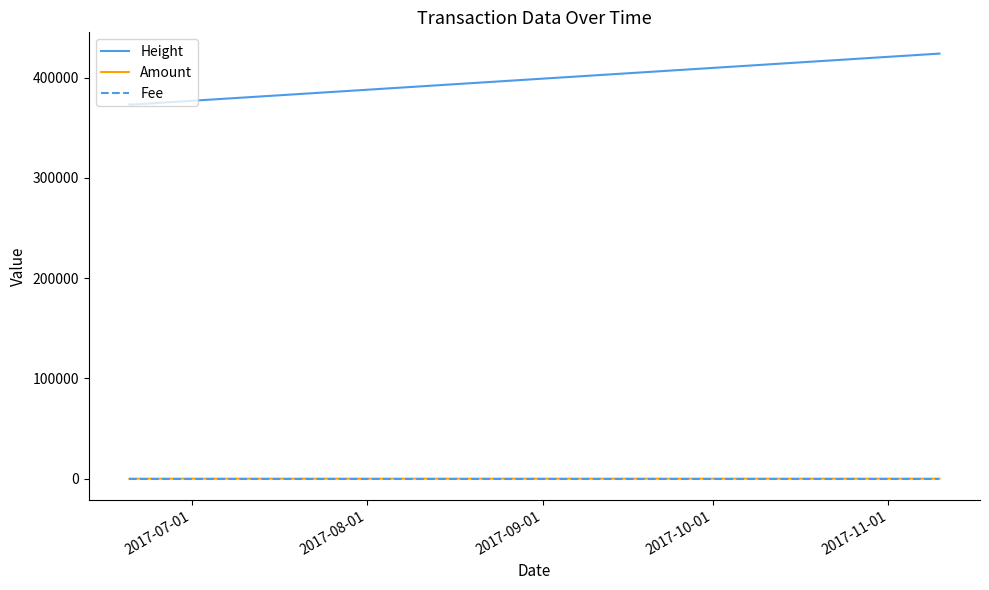

List the series in order of their peak value, lowest first.

Amount, Fee, Height